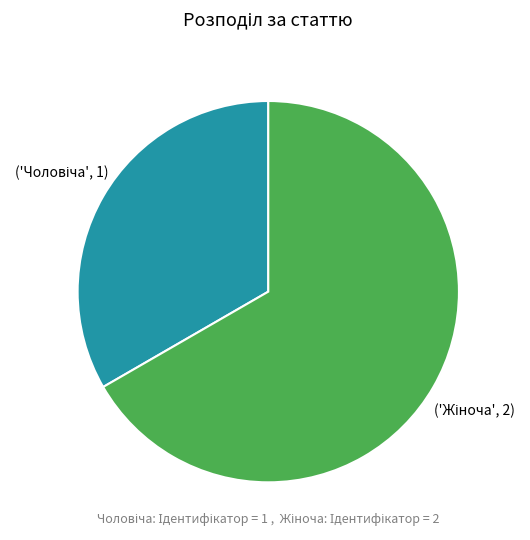

Does any single category account for the majority?

Yes